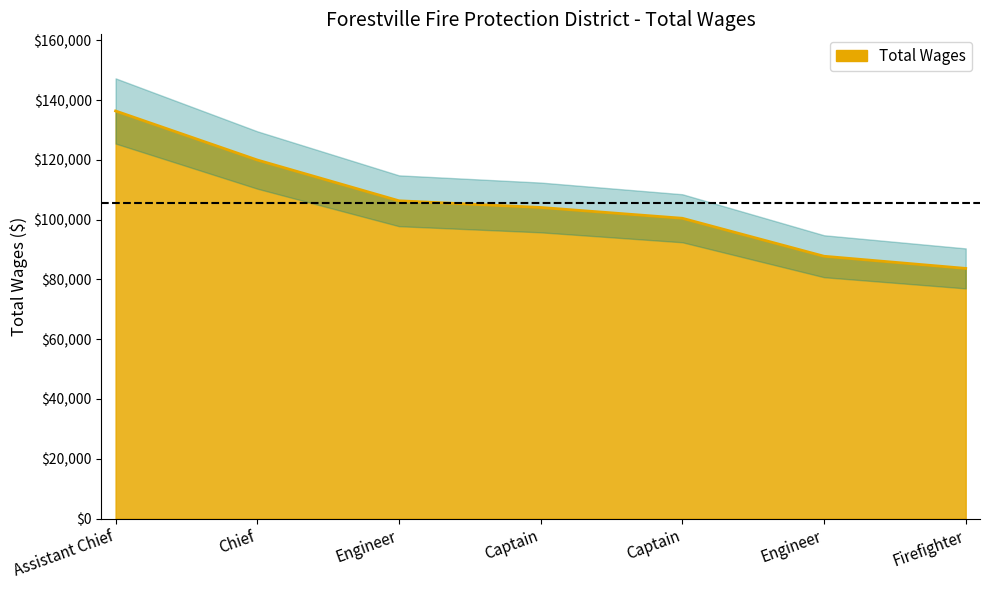

What is the smallest value displayed?

83706